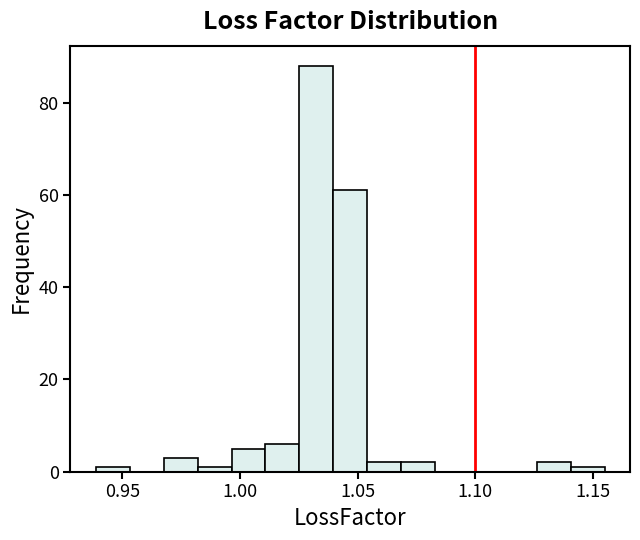

Around what value on the x-axis is the tallest bar? Give the approximate position of its centre, as read against the axis.

1.030